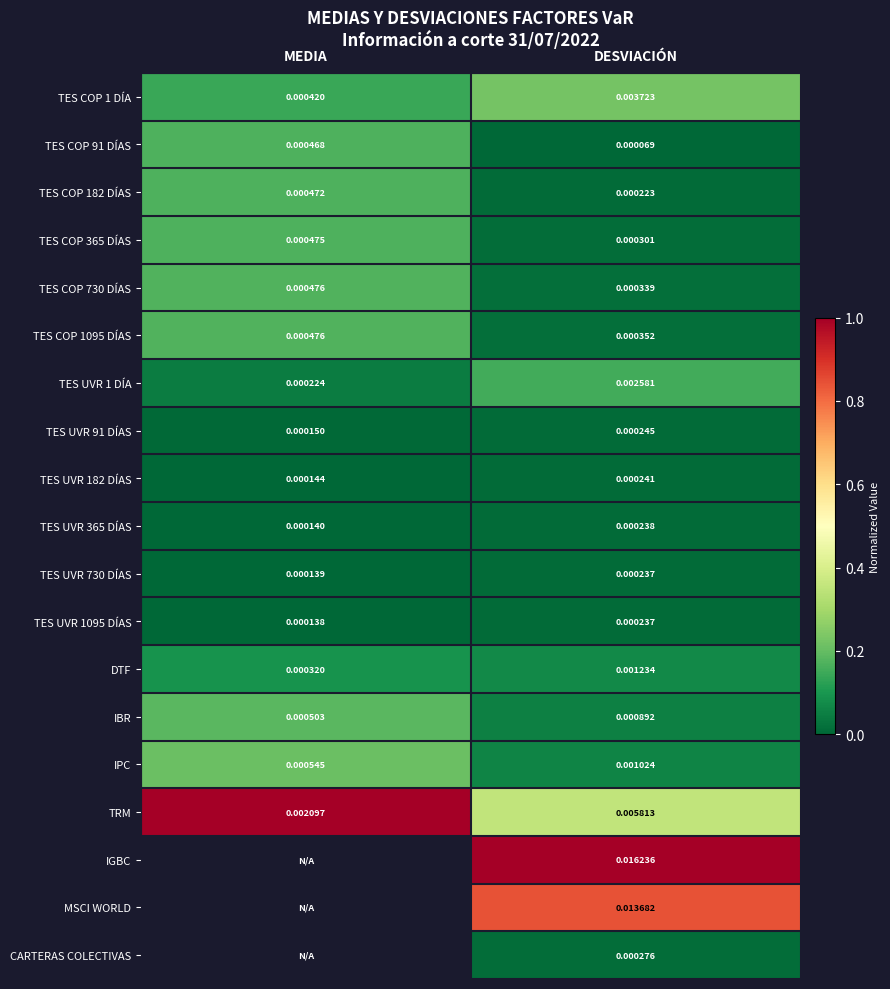

Count the TES UVR 182 DÍAS values in the range 0 to 1.

2